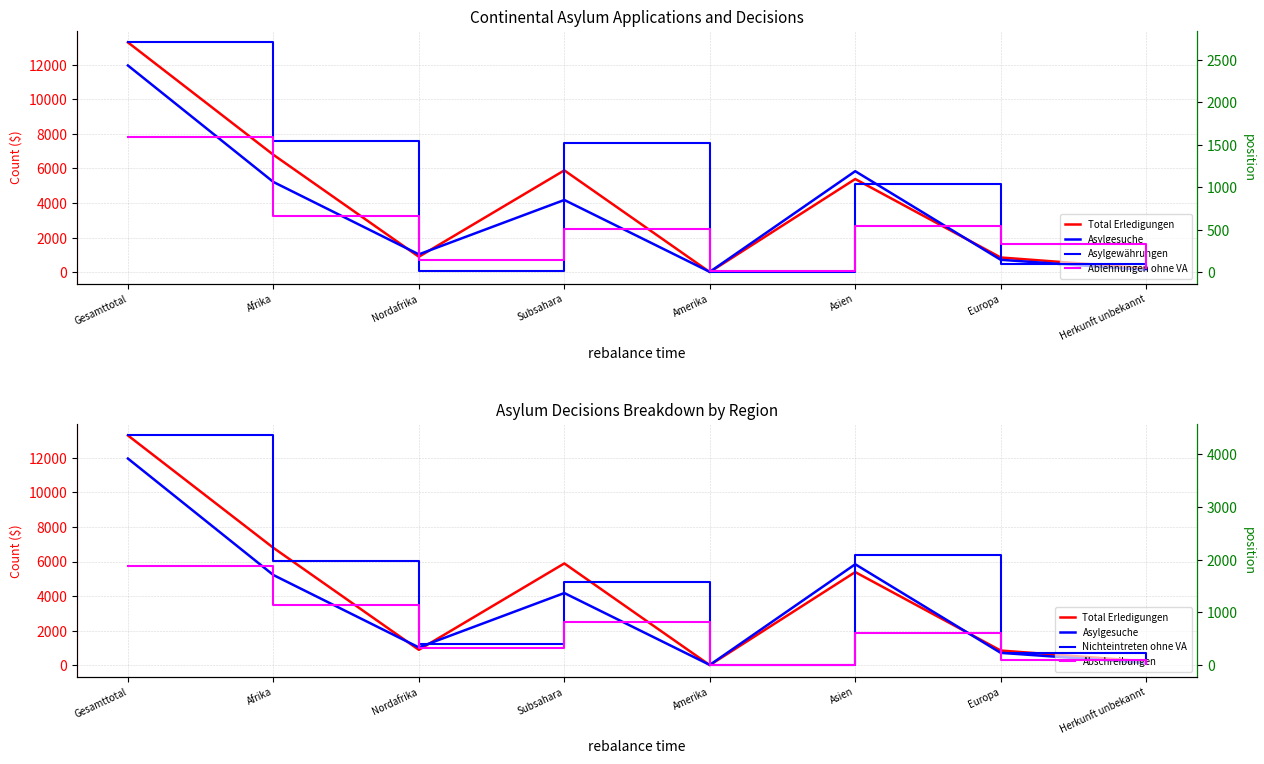

Reading left to right, transcribe all the data shown in this chart.

Total Erledigungen: Gesamttotal=13284	Afrika=6790	Nordafrika=900	Subsahara=5890	Amerika=15	Asien=5390	Europa=858	Herkunft unbekannt=231
Asylgesuche: Gesamttotal=11948	Afrika=5219	Nordafrika=1039	Subsahara=4180	Amerika=27	Asien=5842	Europa=725	Herkunft unbekannt=135
Asylgewährungen: Gesamttotal=2703	Afrika=1538	Nordafrika=15	Subsahara=1523	Amerika=1	Asien=1032	Europa=91	Herkunft unbekannt=41
Ablehnungen ohne VA: Gesamttotal=1588	Afrika=655	Nordafrika=142	Subsahara=513	Amerika=9	Asien=544	Europa=329	Herkunft unbekannt=51
Nichteintreten ohne VA: Gesamttotal=4353	Afrika=1978	Nordafrika=406	Subsahara=1572	Amerika=4	Asien=2081	Europa=231	Herkunft unbekannt=59
Abschreibungen: Gesamttotal=1875	Afrika=1133	Nordafrika=323	Subsahara=810	Amerika=0	Asien=615	Europa=106	Herkunft unbekannt=21